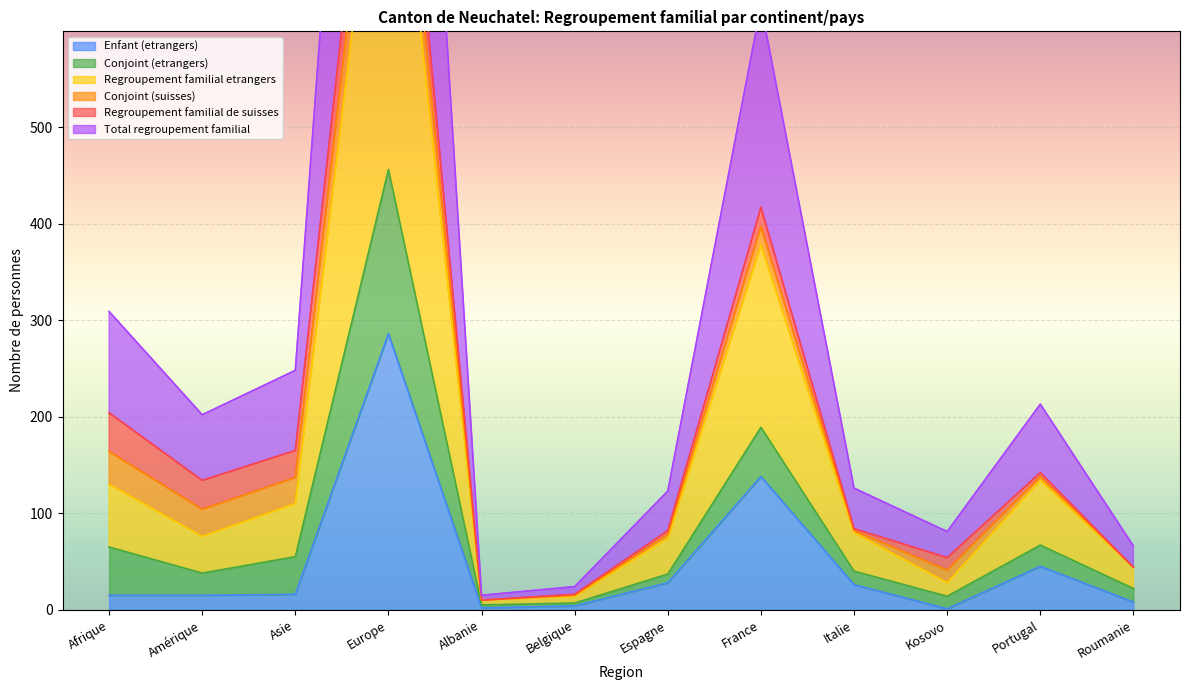

True or false: Conjoint (etrangers) and Total regroupement familial intersect in this chart.

False